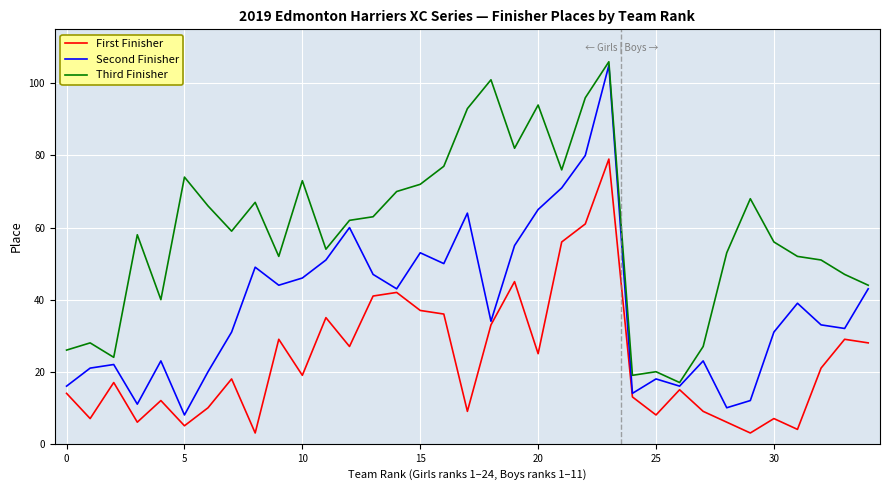

What is the smallest value displayed?

3